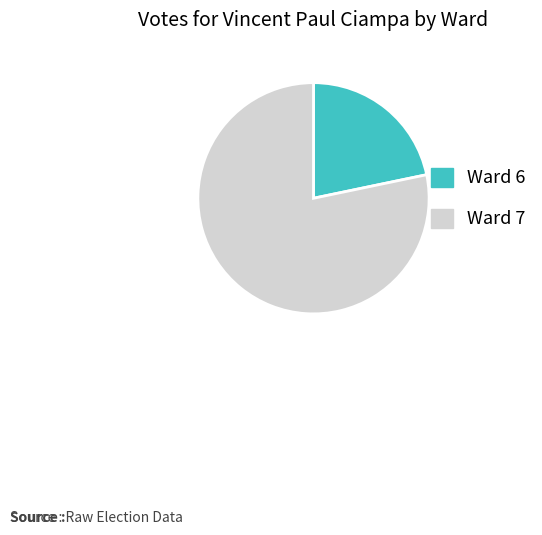

Does Ward 7 account for over 50% of the chart?

Yes